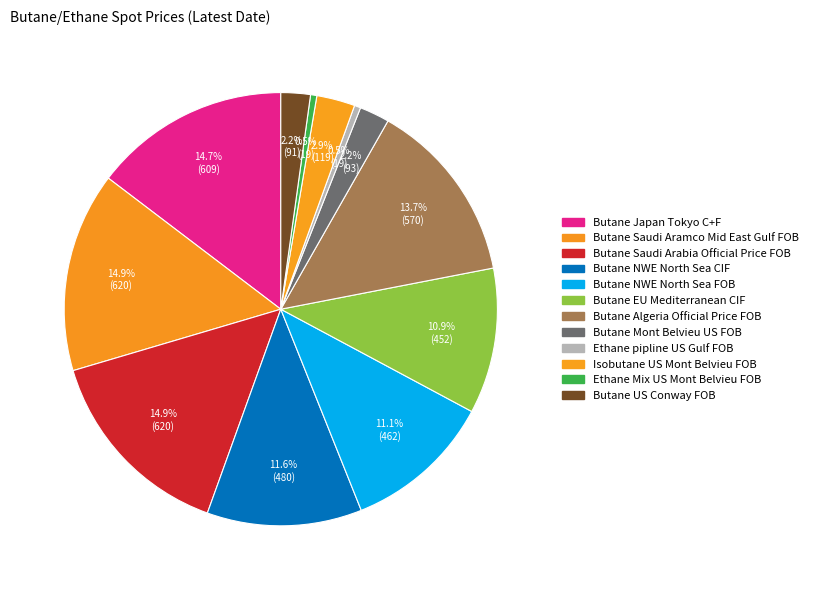

How many slices are in this pie chart?

12